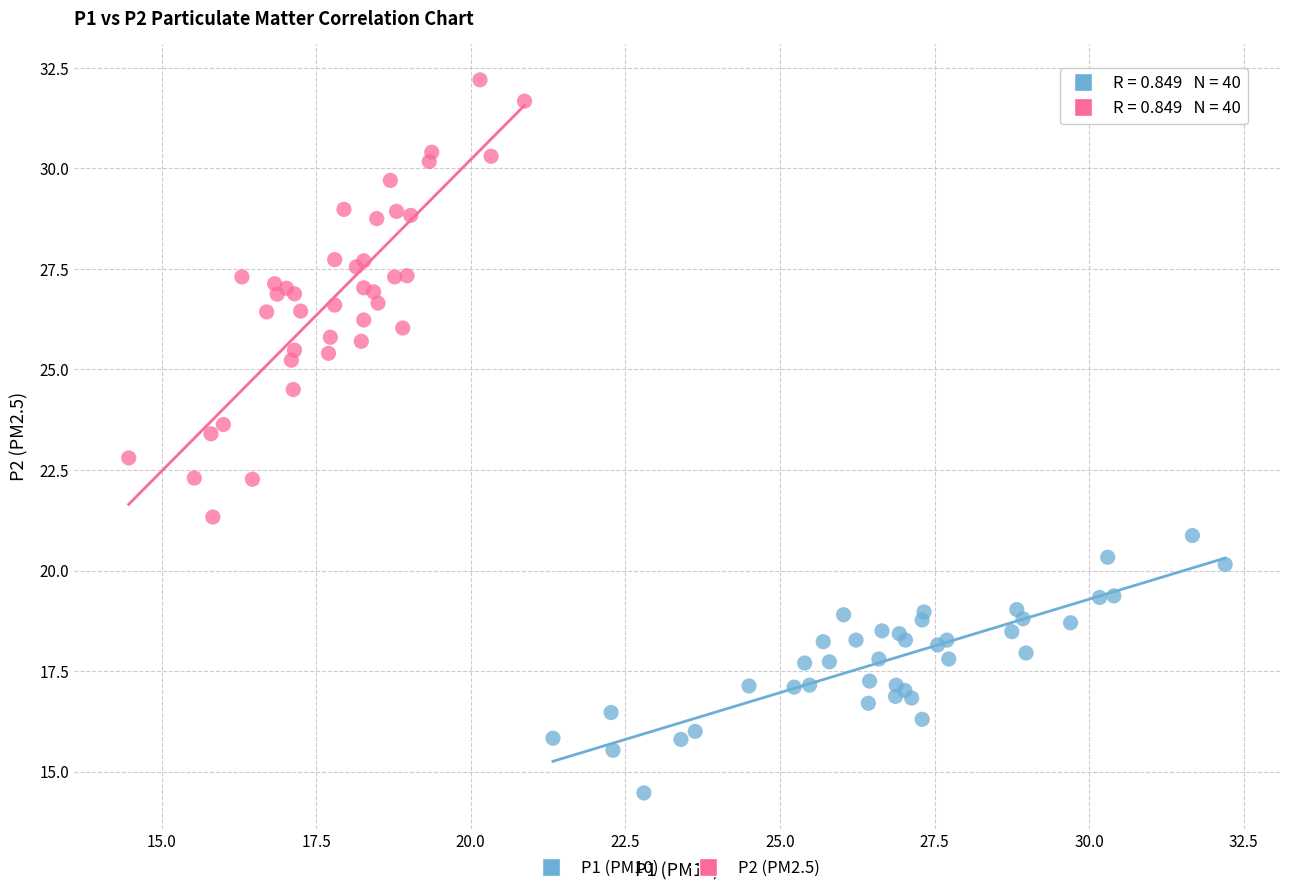

Which series contains the lowest Y value?

P1 (PM10)